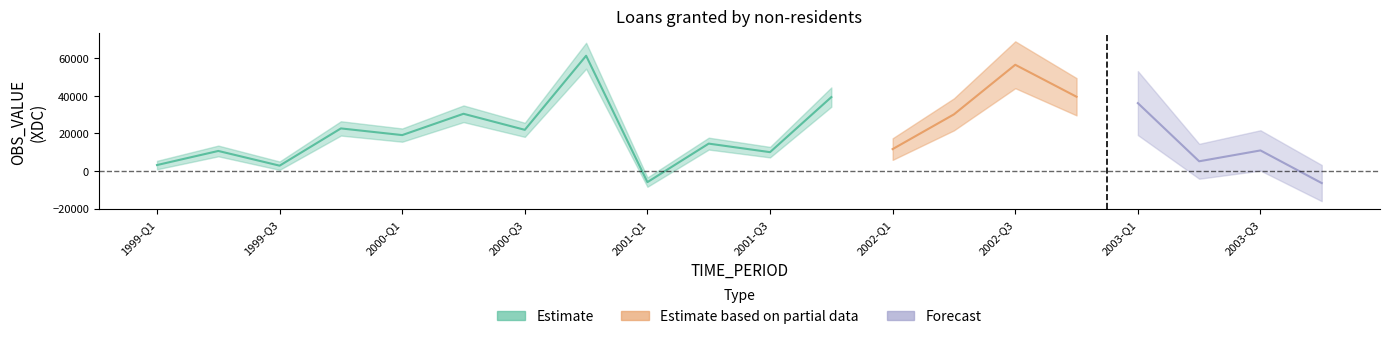

Which category has the lowest value in the Estimate series?

2001-Q1